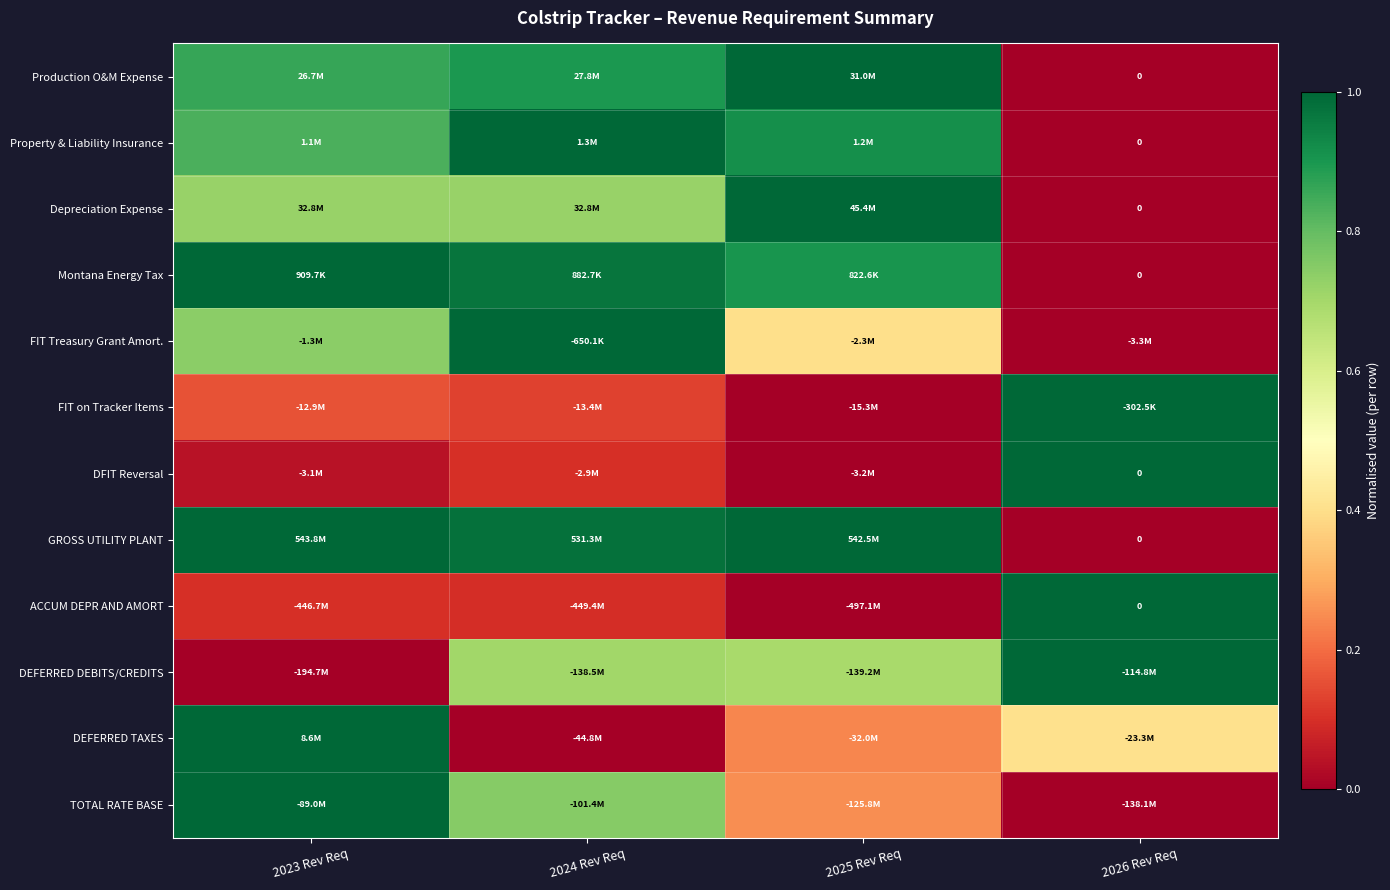

What is the difference between the DFIT Reversal values at 2023 Rev Req and 2024 Rev Req?

0.1